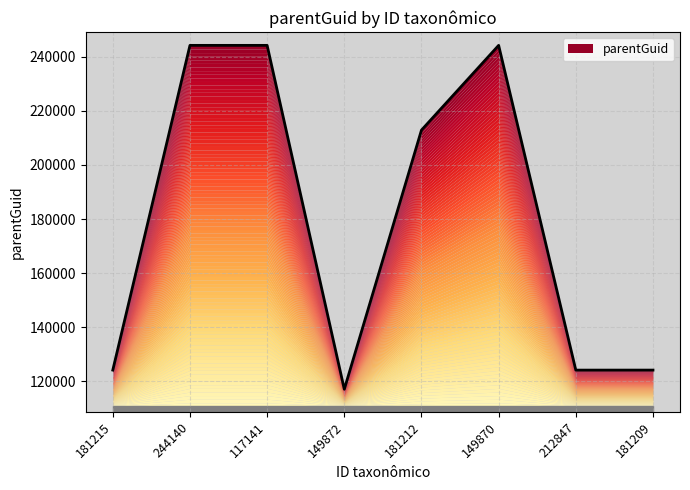

At which category does the data reach its first local peak?

149870